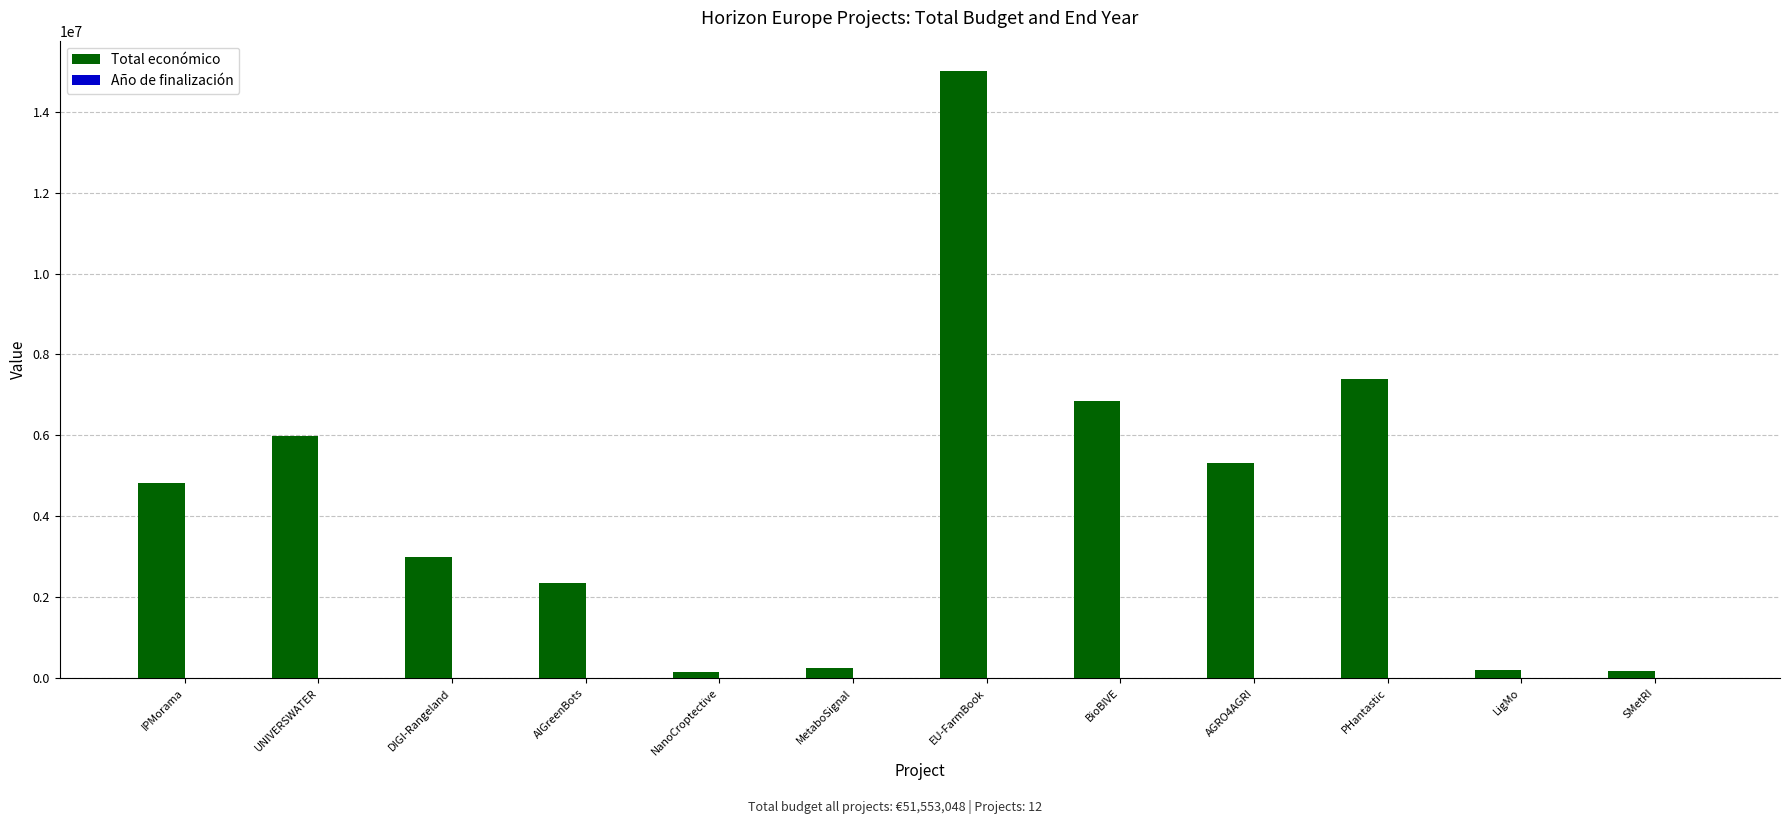

Which series has the largest total across all categories?

Total económico